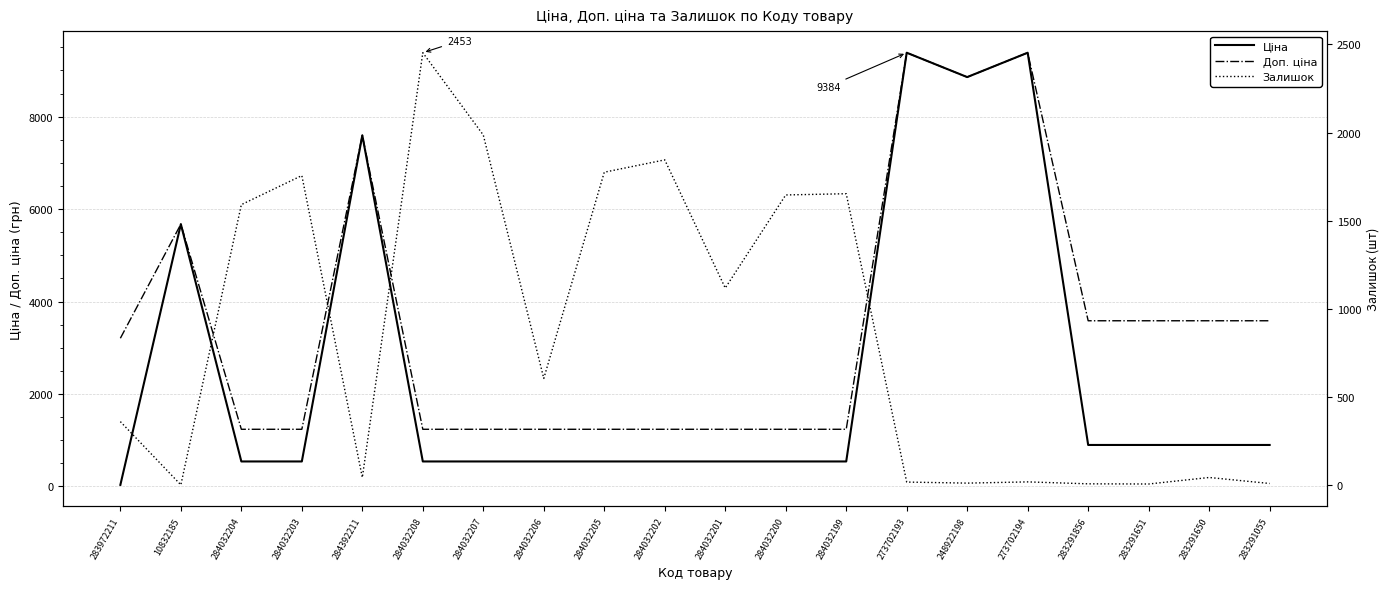

What are all the series names shown in the legend?

Ціна, Доп. ціна, Залишок